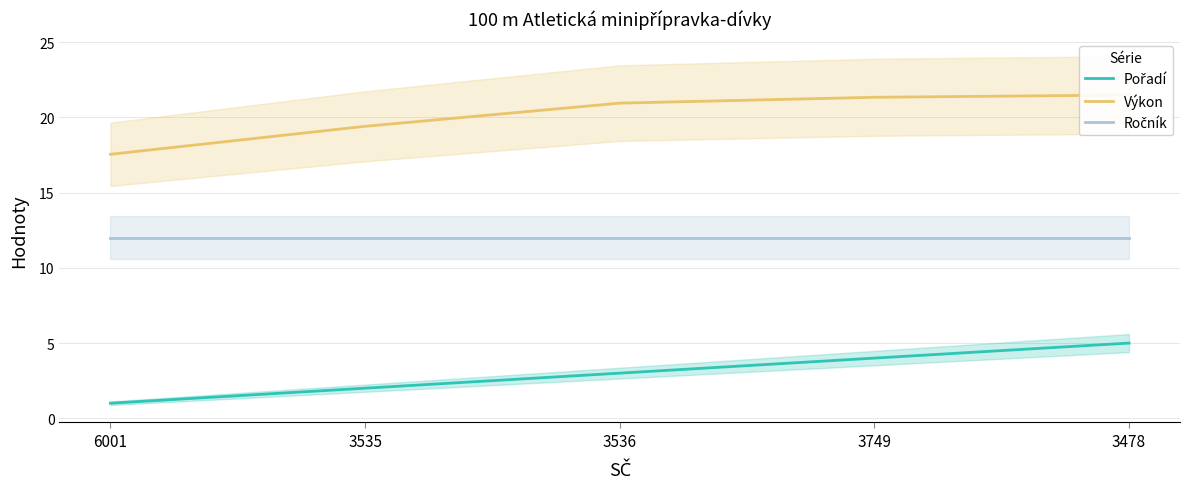

What is the label of the 4th point from the right?

3535